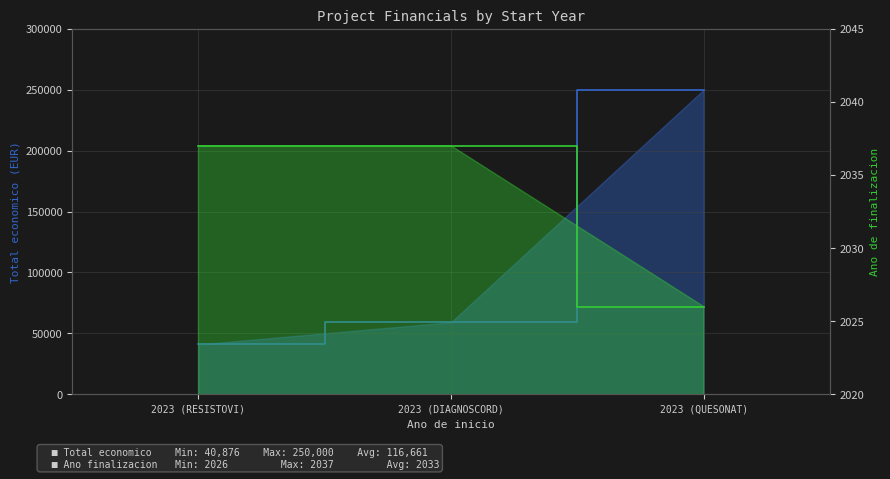

Between 2023 (DIAGNOSCORD) and 2023 (QUESONAT), which is larger?

2023 (QUESONAT)